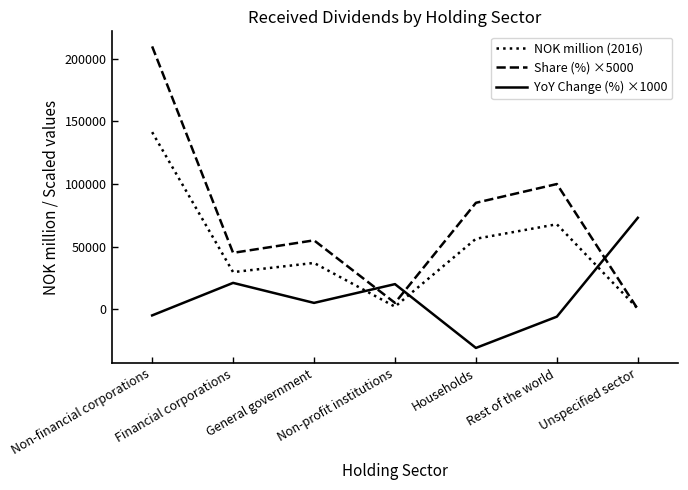

True or false: Share (%) ×5000 has a value of 40680 at Households.

False